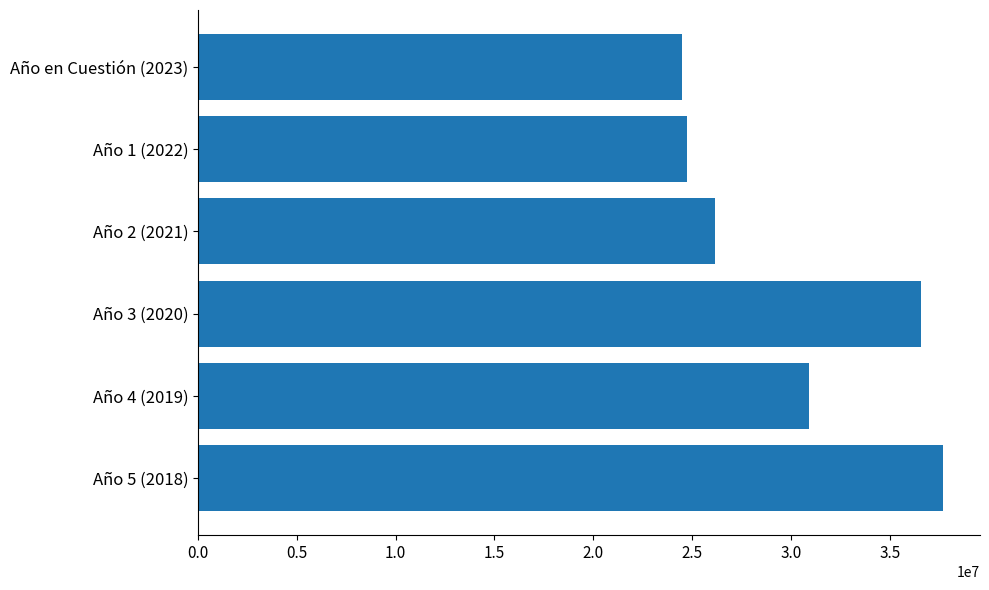

The value at Año en Cuestión (2023) is 13797195.3. True or false?

False